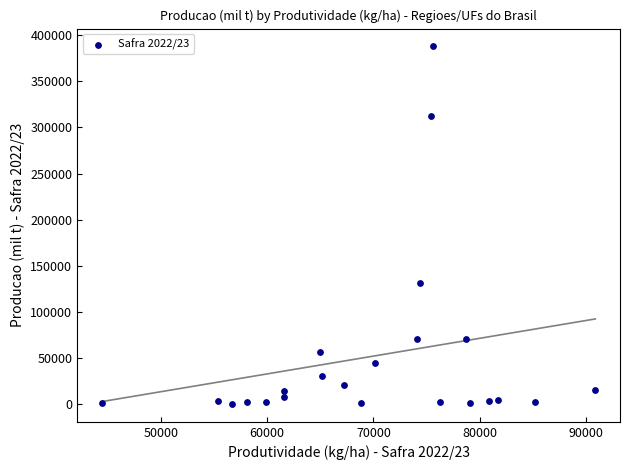

What Y value in the scatter plot is closest to 193986?

131406.8